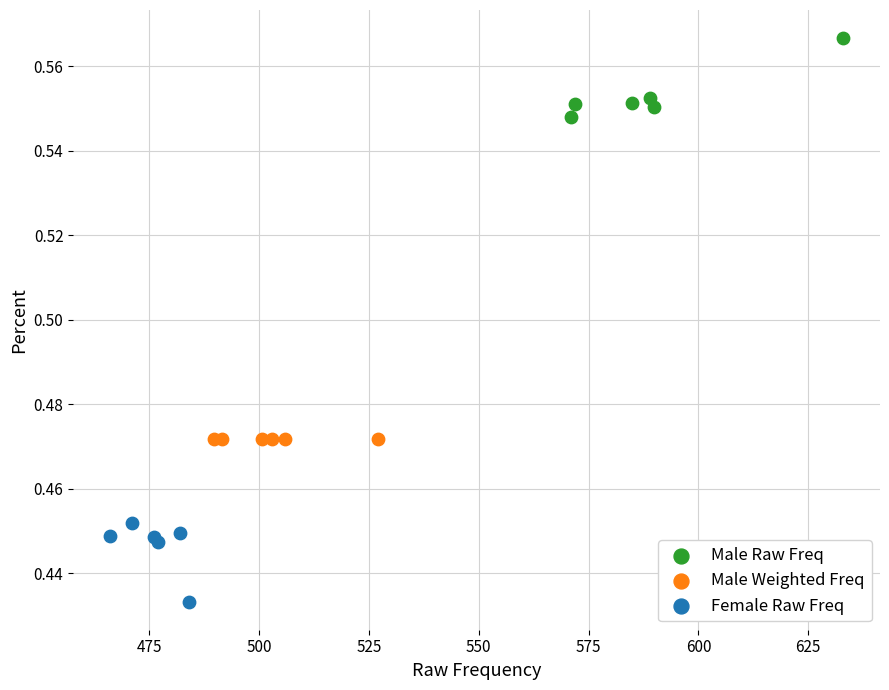

Which series reaches the maximum Y coordinate?

Male Raw Freq